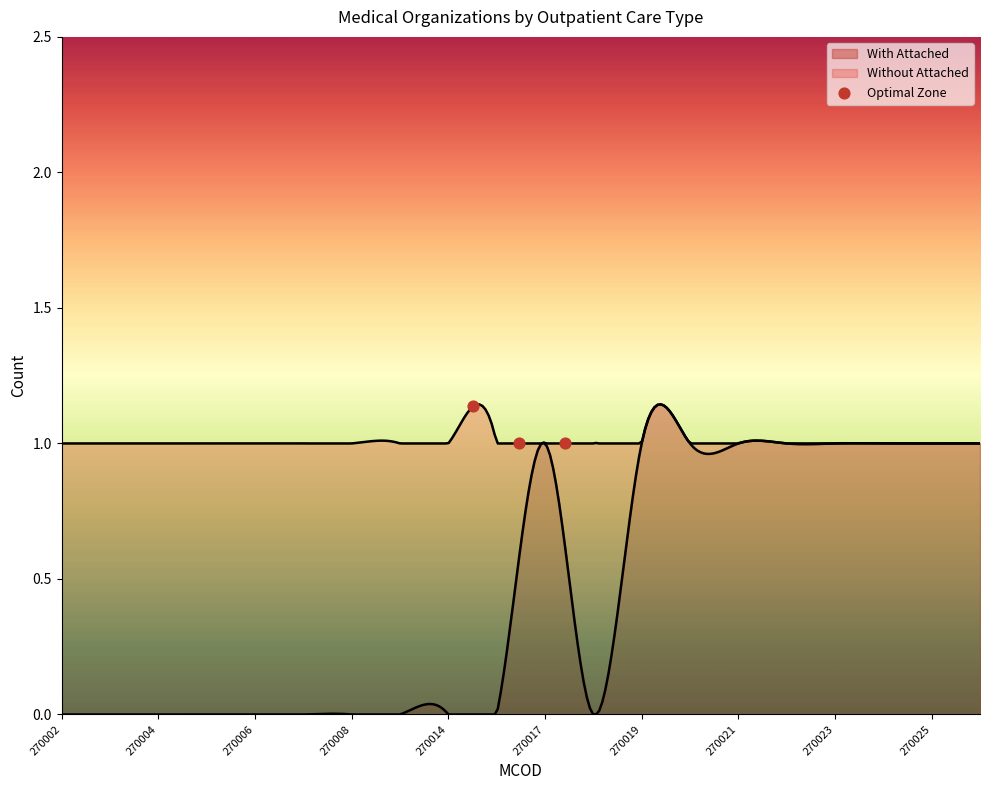

Which has a higher value, 270006 or 270004?

270006